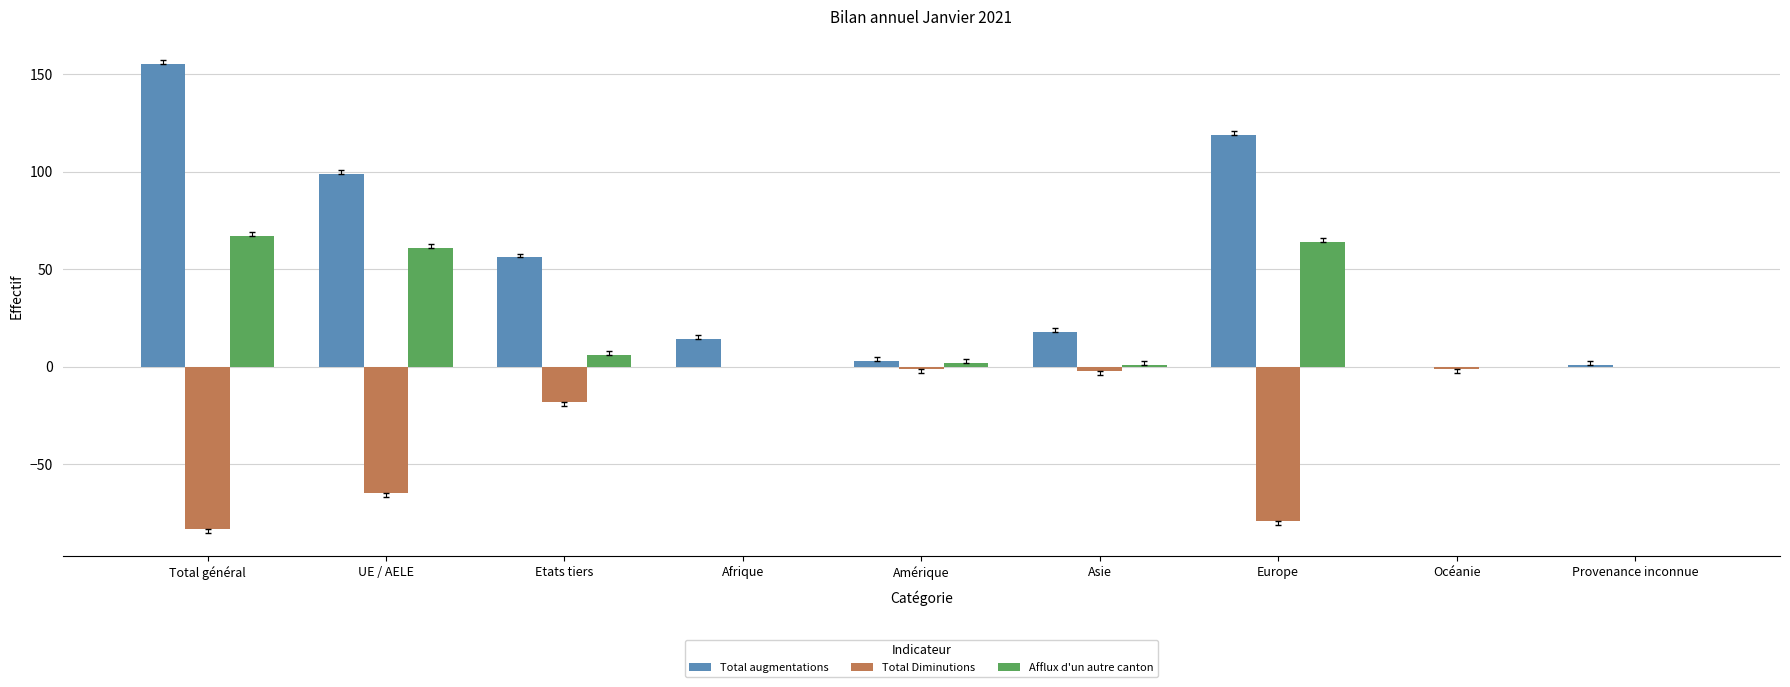

At which label does Total augmentations reach its peak?

Total général